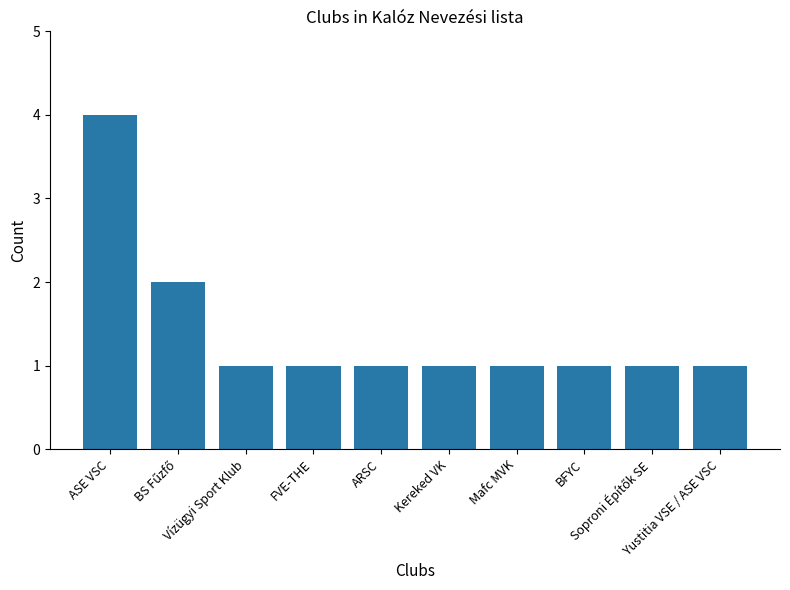

What is the maximum value shown in the chart?

4